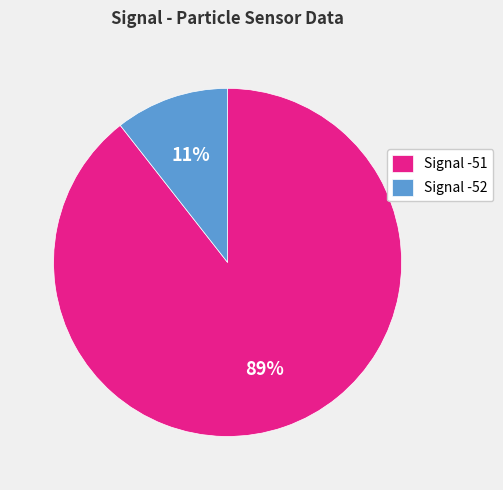

Combined, do Signal -51 and Signal -52 account for over 50%?

Yes